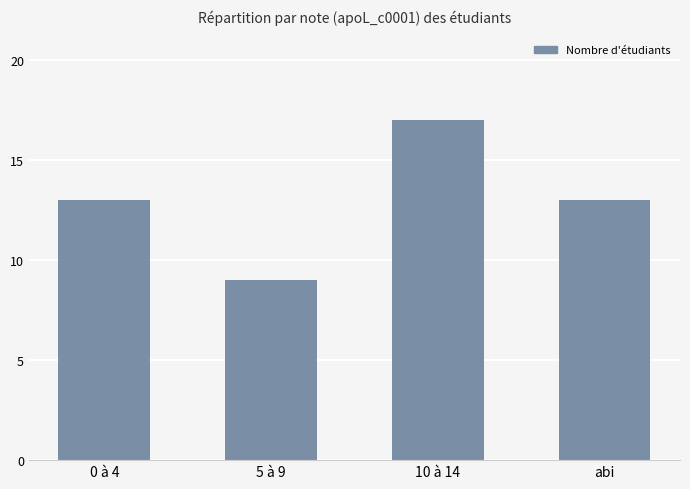

What is the greatest value displayed?

17